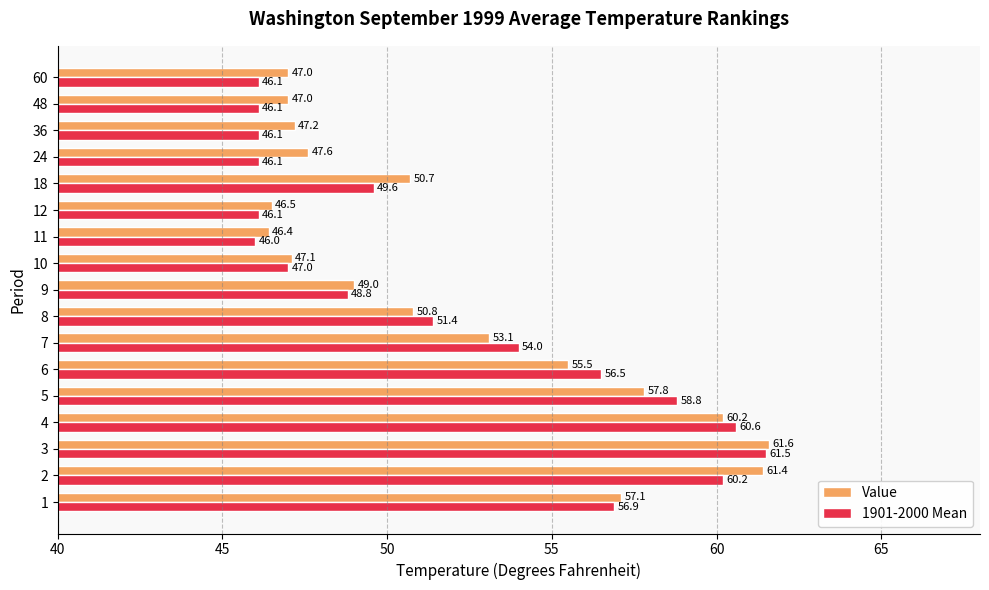

Between 3 and 60, which series saw the biggest shift?

1901-2000 Mean